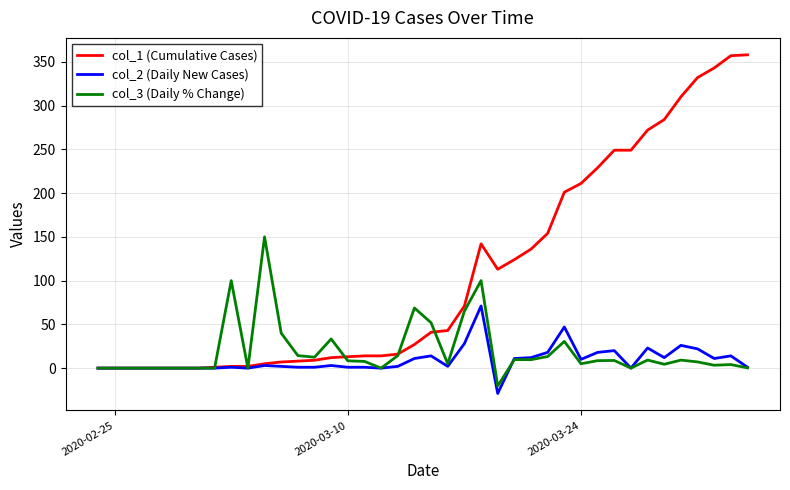

Which series has the widest spread of values?

col_1 (Cumulative Cases)